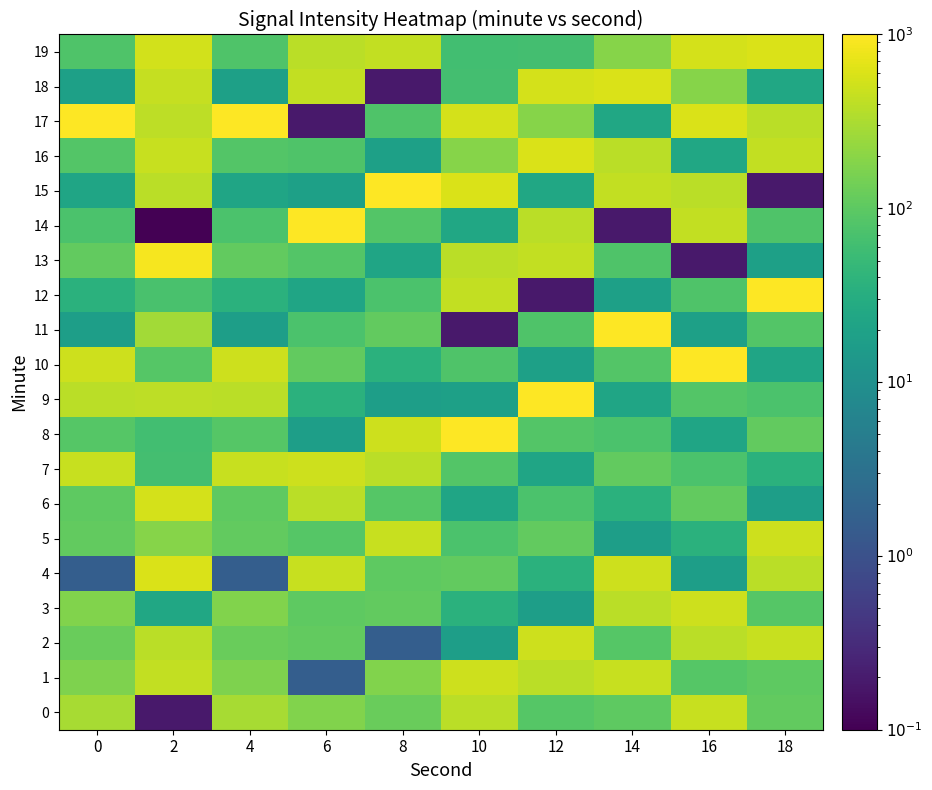

How many distinct data groups are displayed?

20